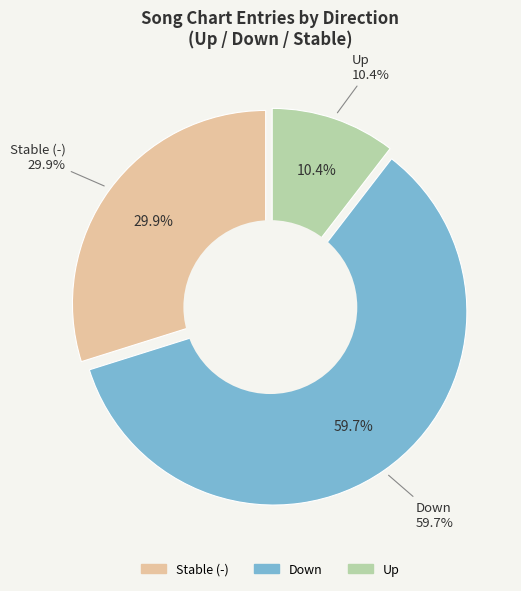

Does - account for over 50% of the chart?

No